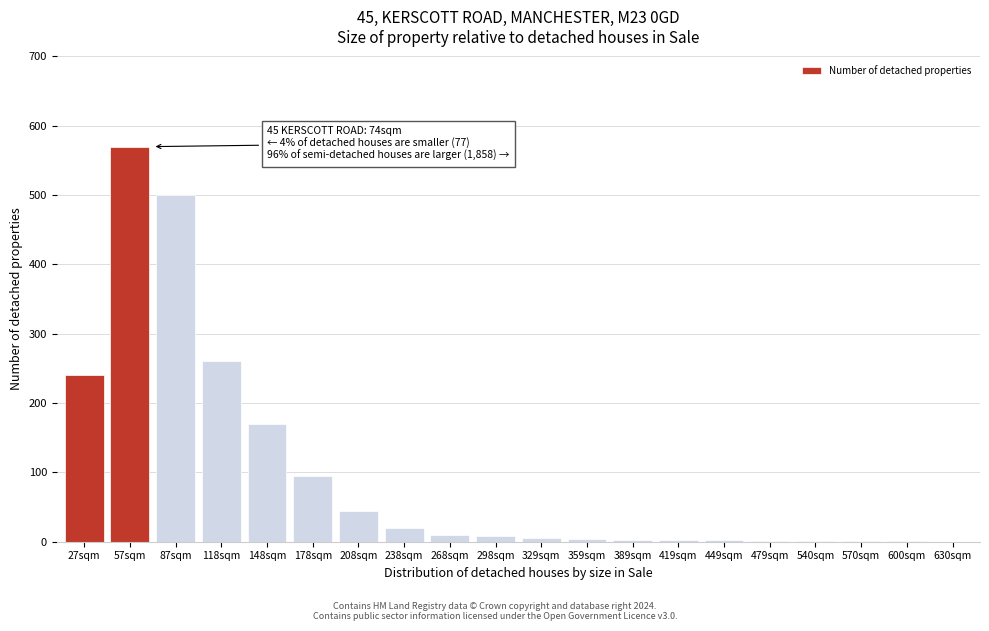

The value at 57sqm is 879. True or false?

False